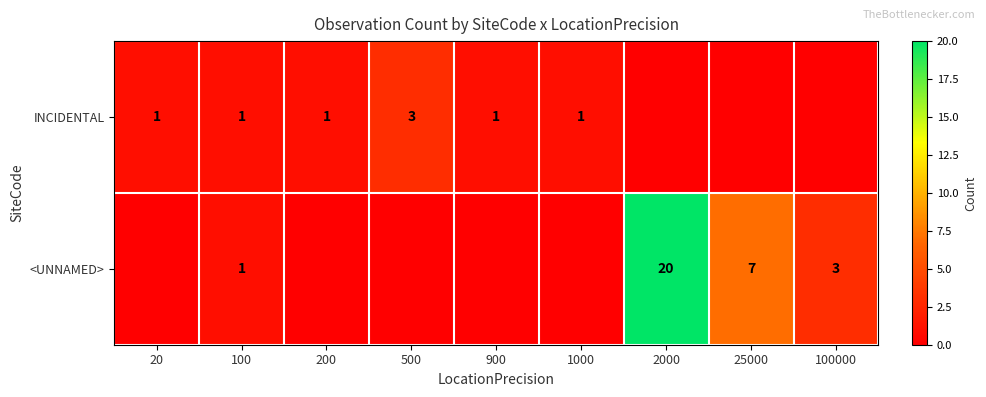

True or false: INCIDENTAL has a value of 1 at 1000.

True